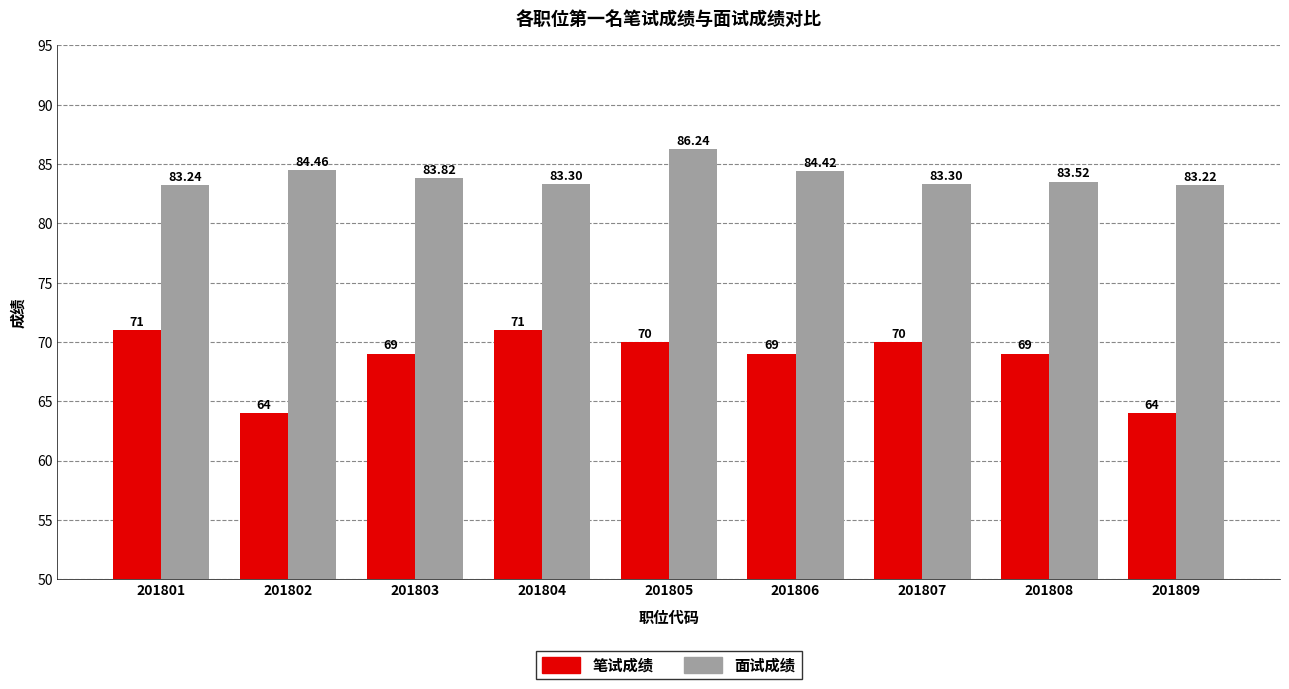

How many groups of bars are there?

9